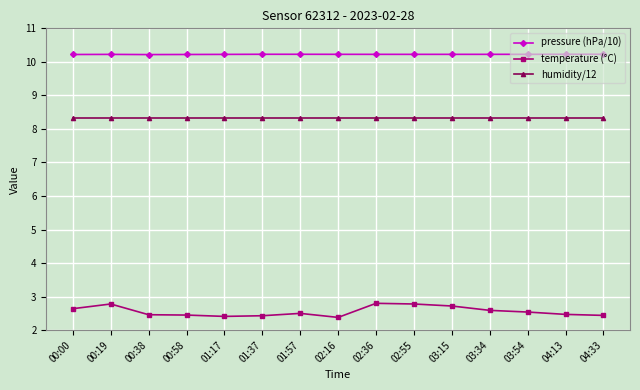

True or false: humidity/12 and temperature (°C) cross at least once.

False